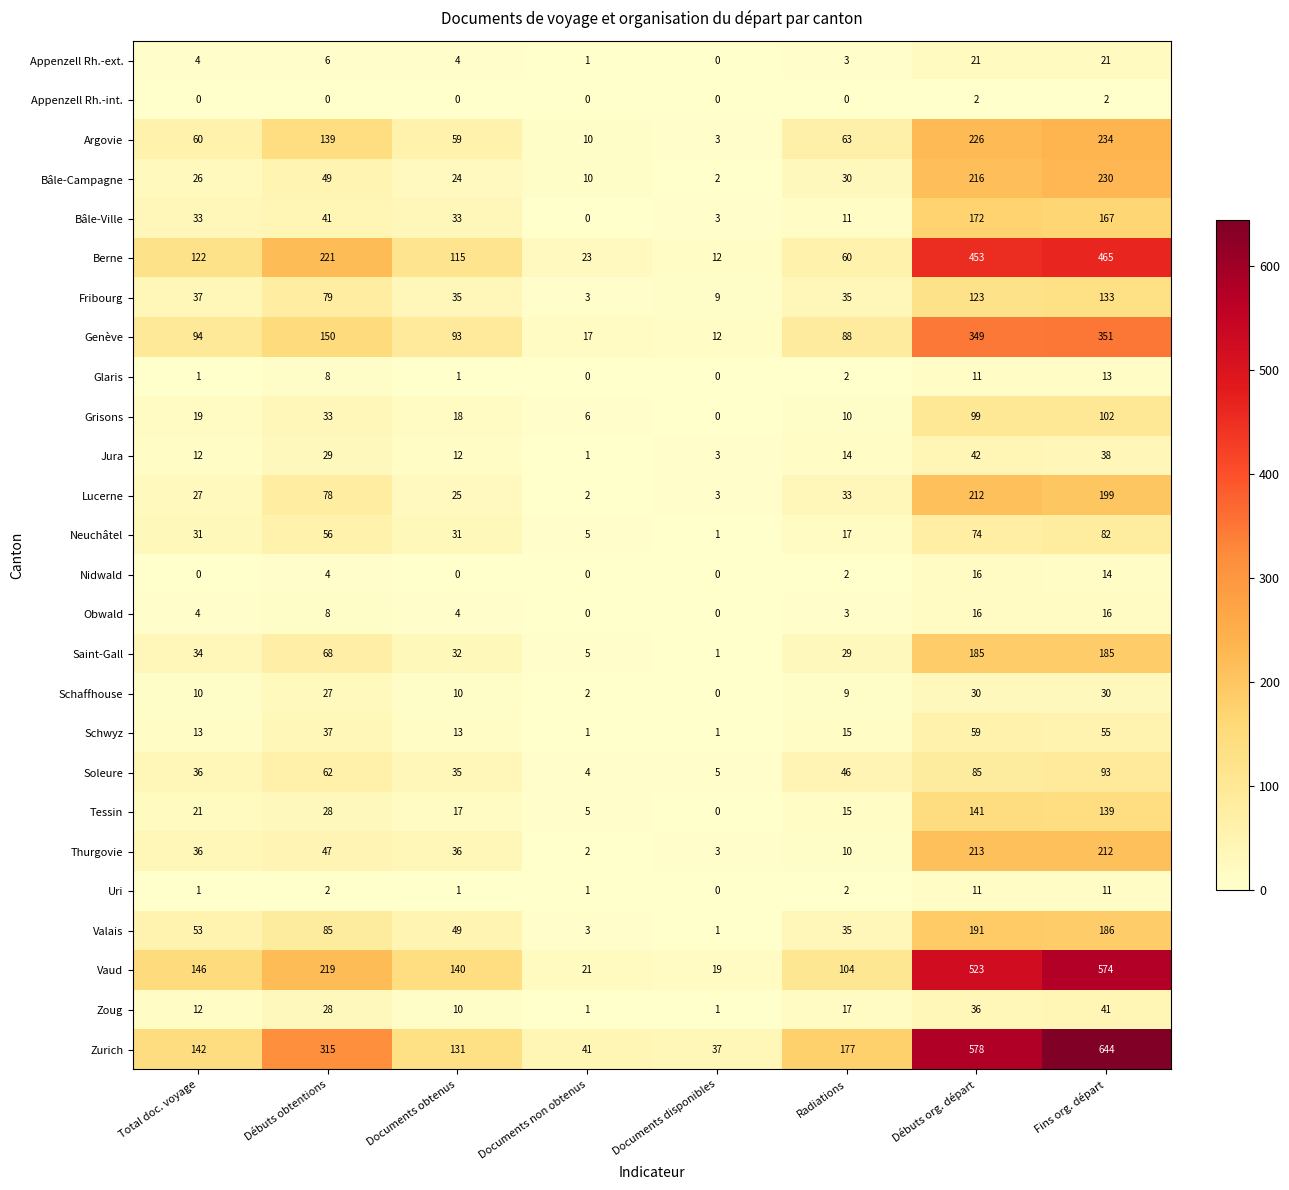

List the labels in order of Bâle-Campagne value, largest first.

Fins org. départ, Débuts org. départ, Débuts obtentions, Radiations, Total doc. voyage, Documents obtenus, Documents non obtenus, Documents disponibles